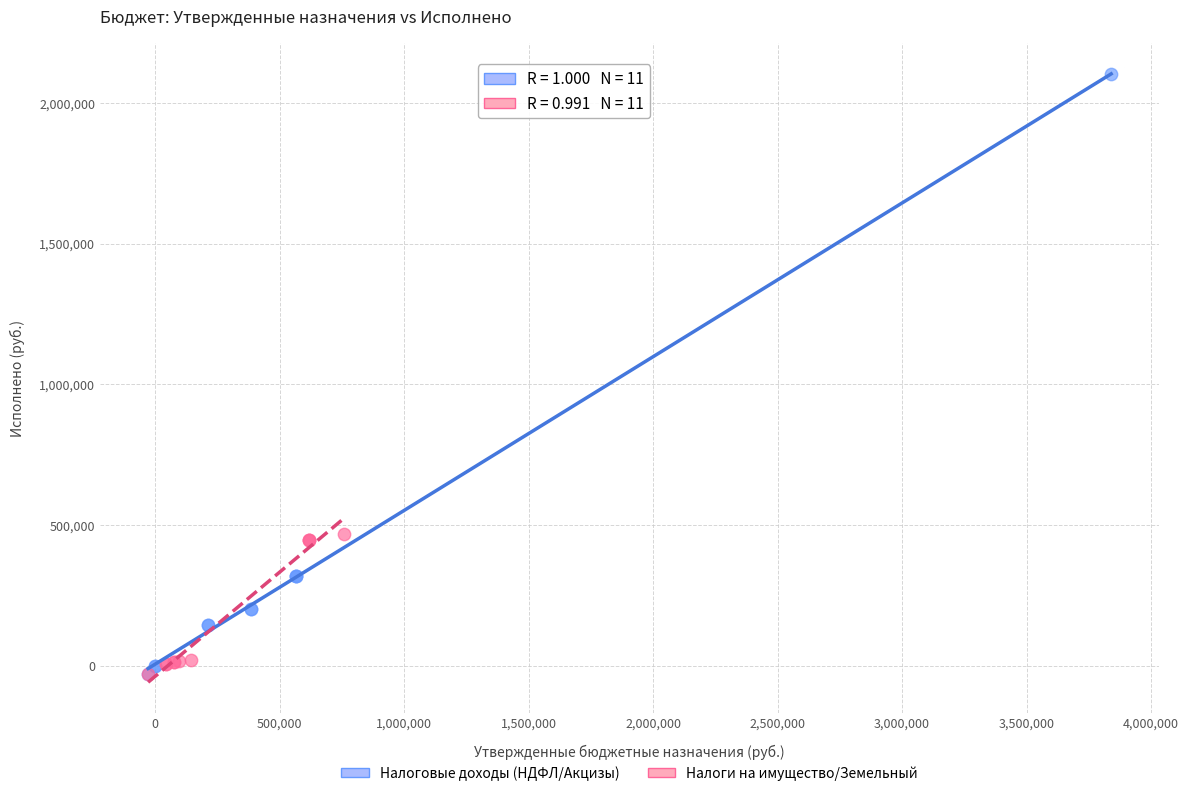

Which series contains the highest Y value?

Налоговые доходы (НДФЛ/Акцизы)